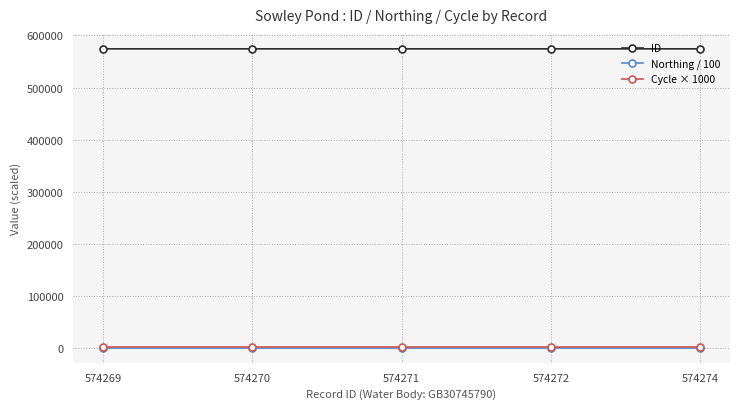

True or false: Northing / 100 and ID intersect in this chart.

False